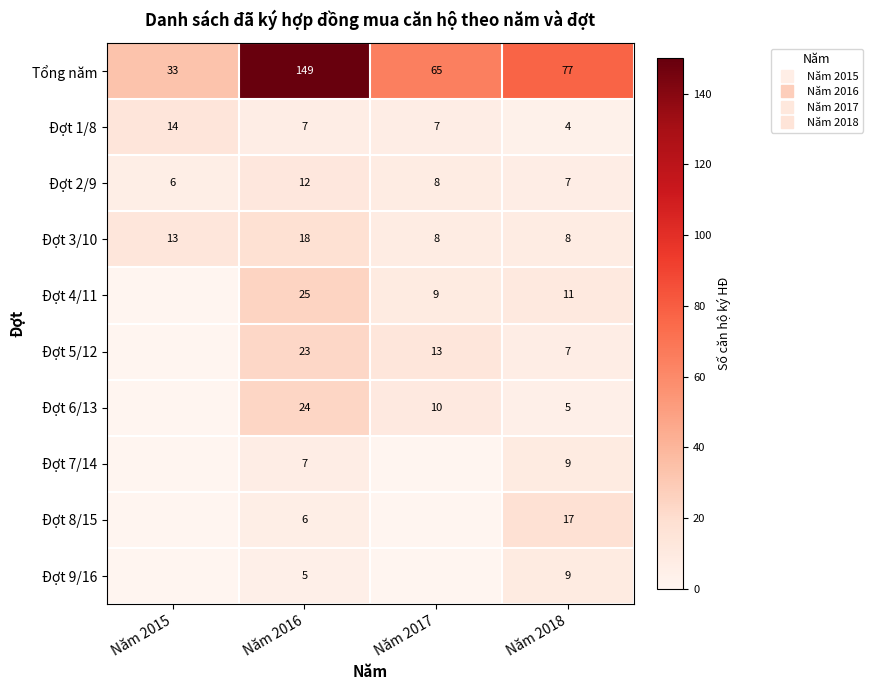

Between Năm 2015 and Năm 2016, which series saw the biggest shift?

Tổng năm